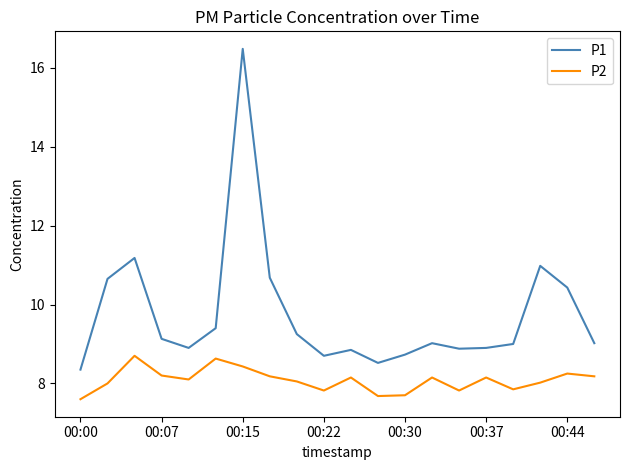

True or false: P2 and P1 cross at least once.

False